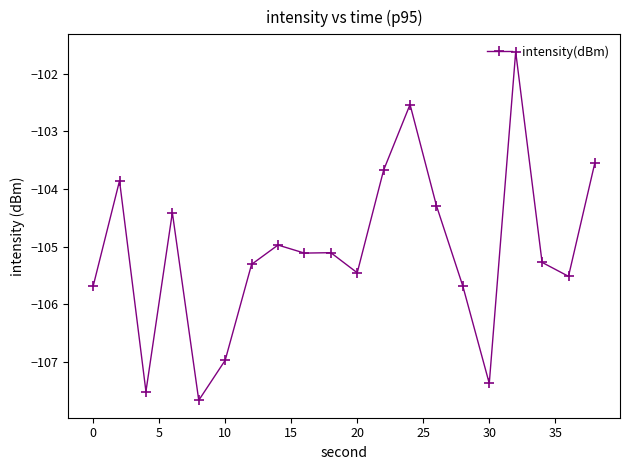

What is the sum of all values?

-2101.6